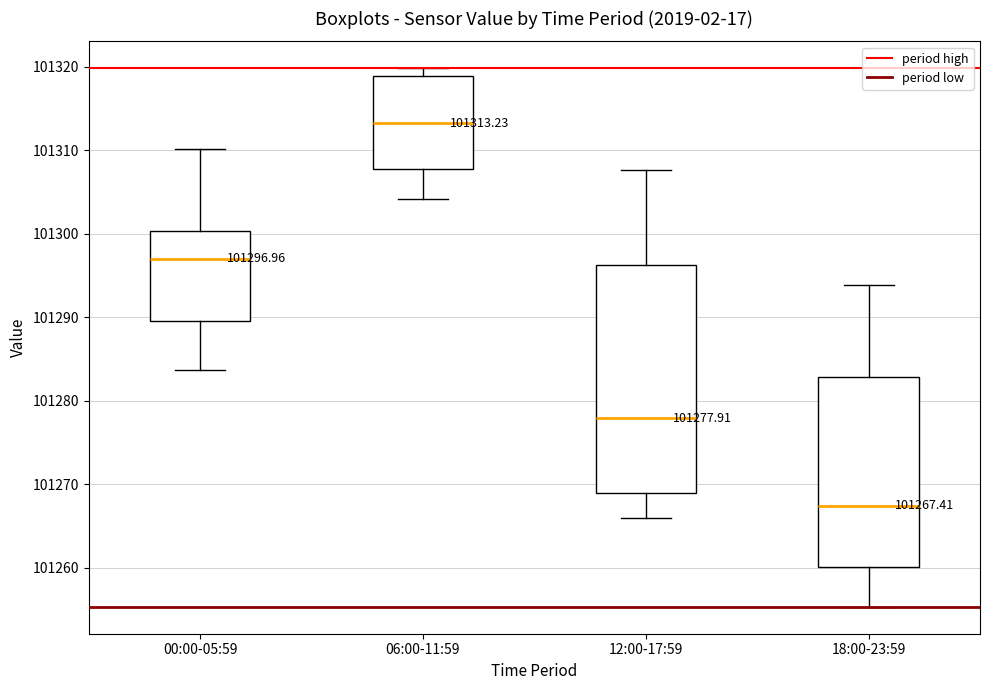

Comparing the boxes themselves (not the whiskers), which one is the tallest?

12:00-17:59